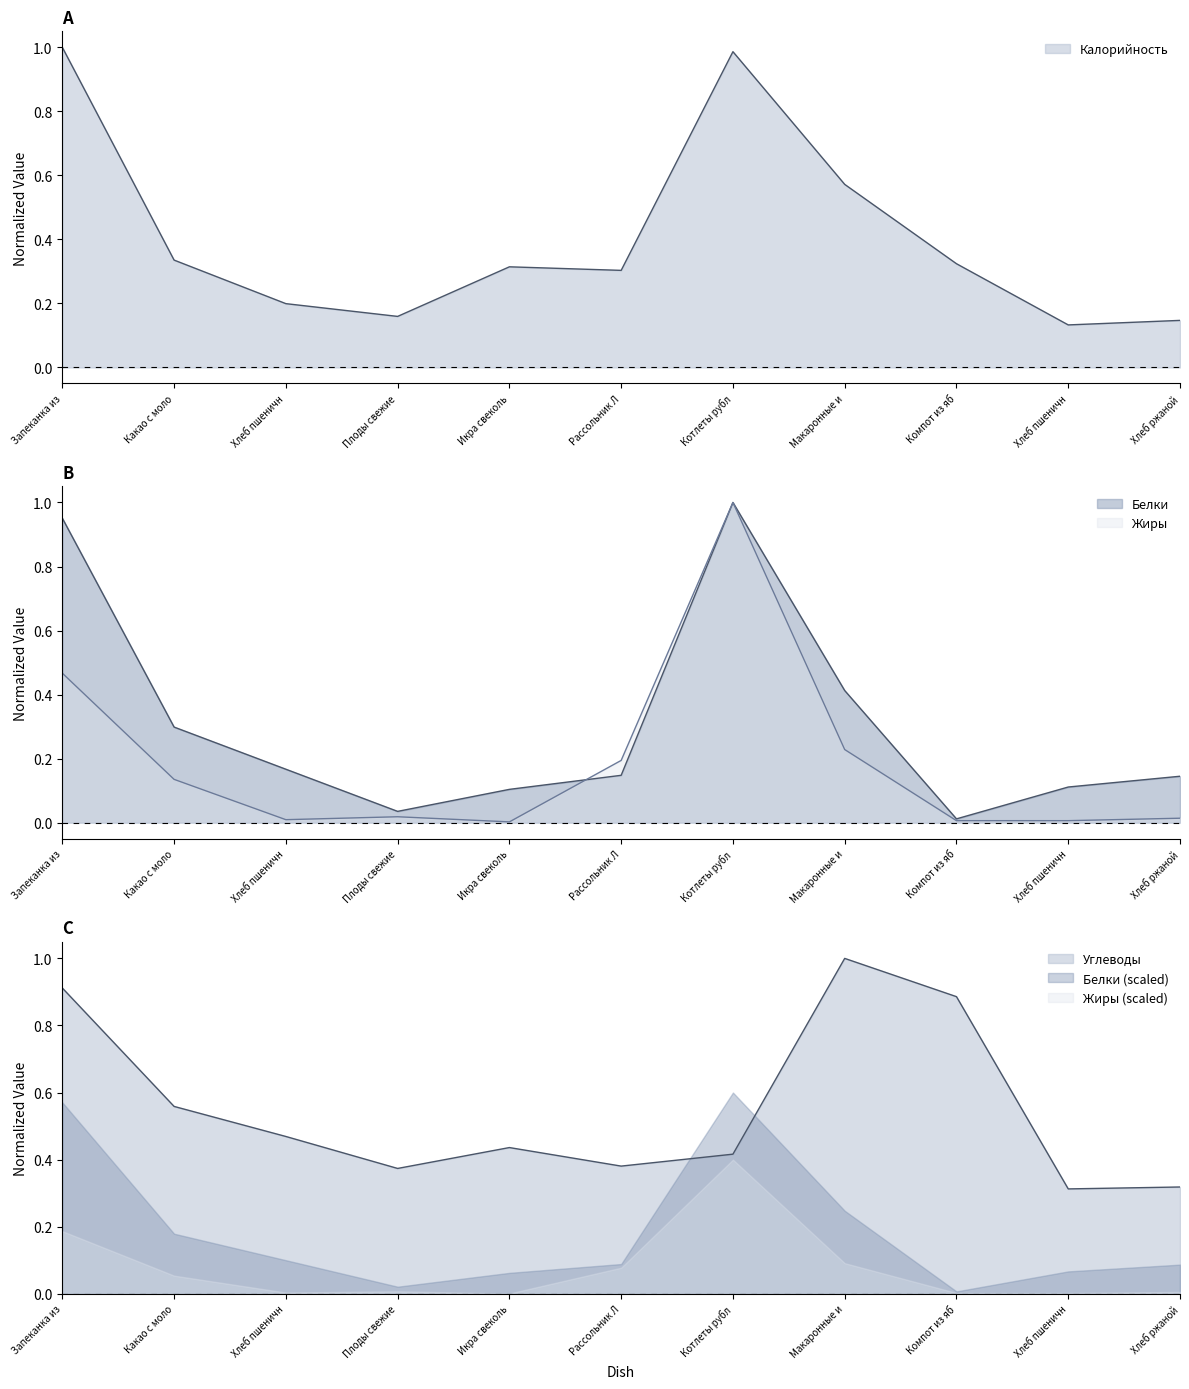

What is the label of the 8th point from the left?

Макаронные и